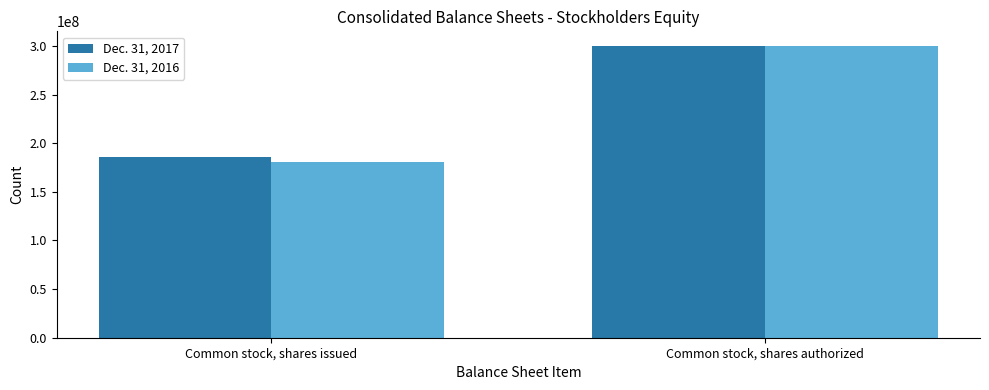

What is the label of the 2nd bar from the right?

Common stock, shares issued